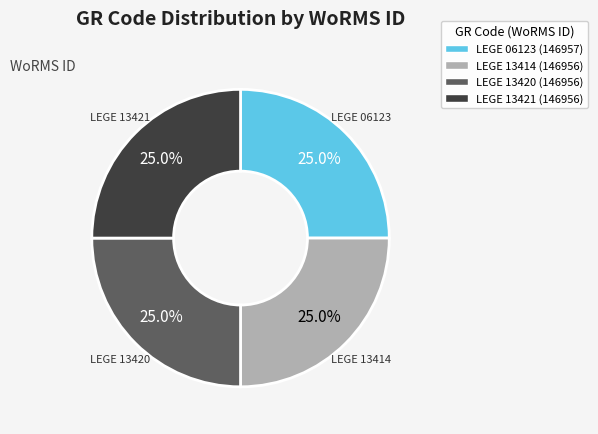

Is LEGE 13414 the majority of the pie?

No